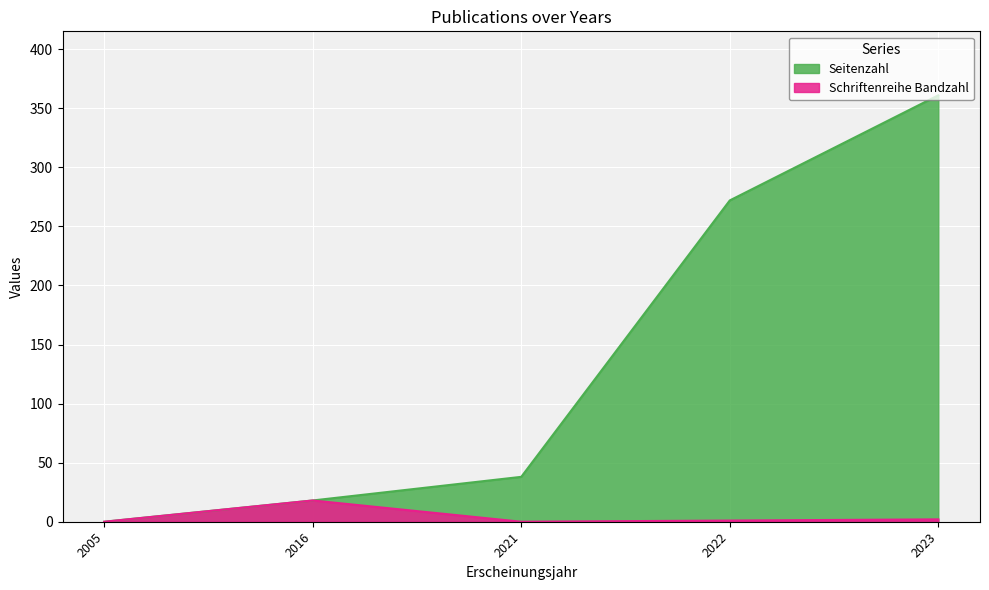

What is the average value of the Seitenzahl series?

138